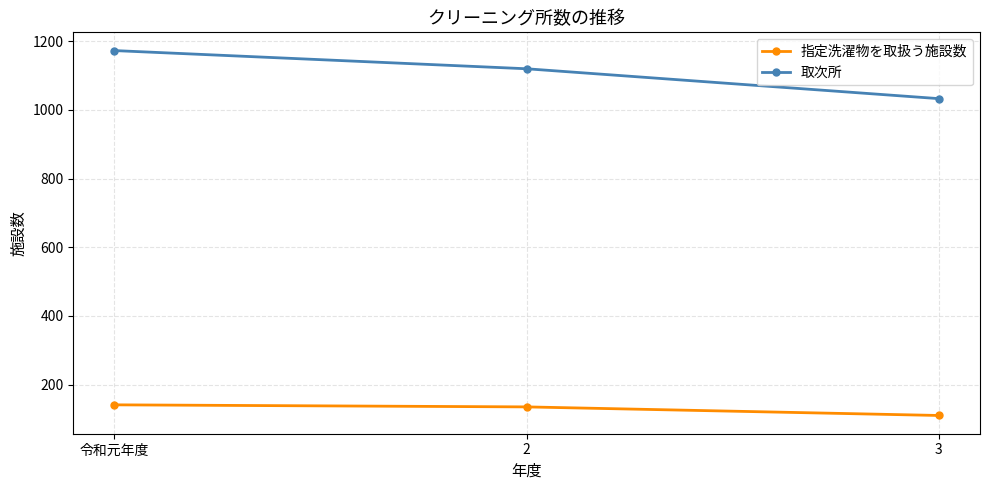

At which category does the chart reach its peak across all series?

令和元年度